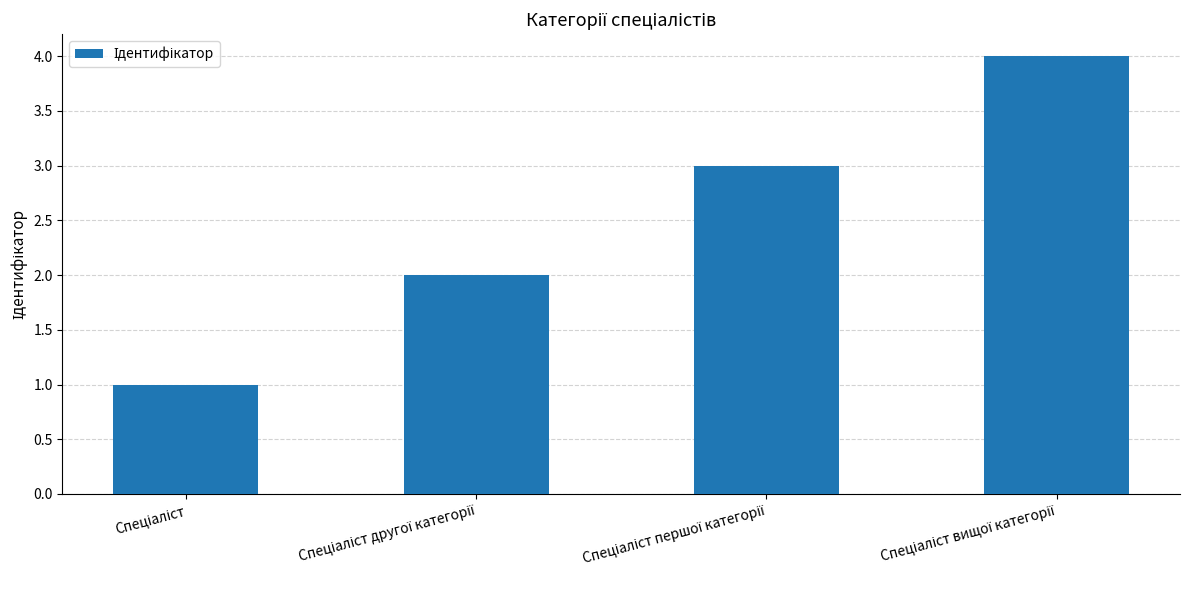

Does the chart contain any negative values?

No